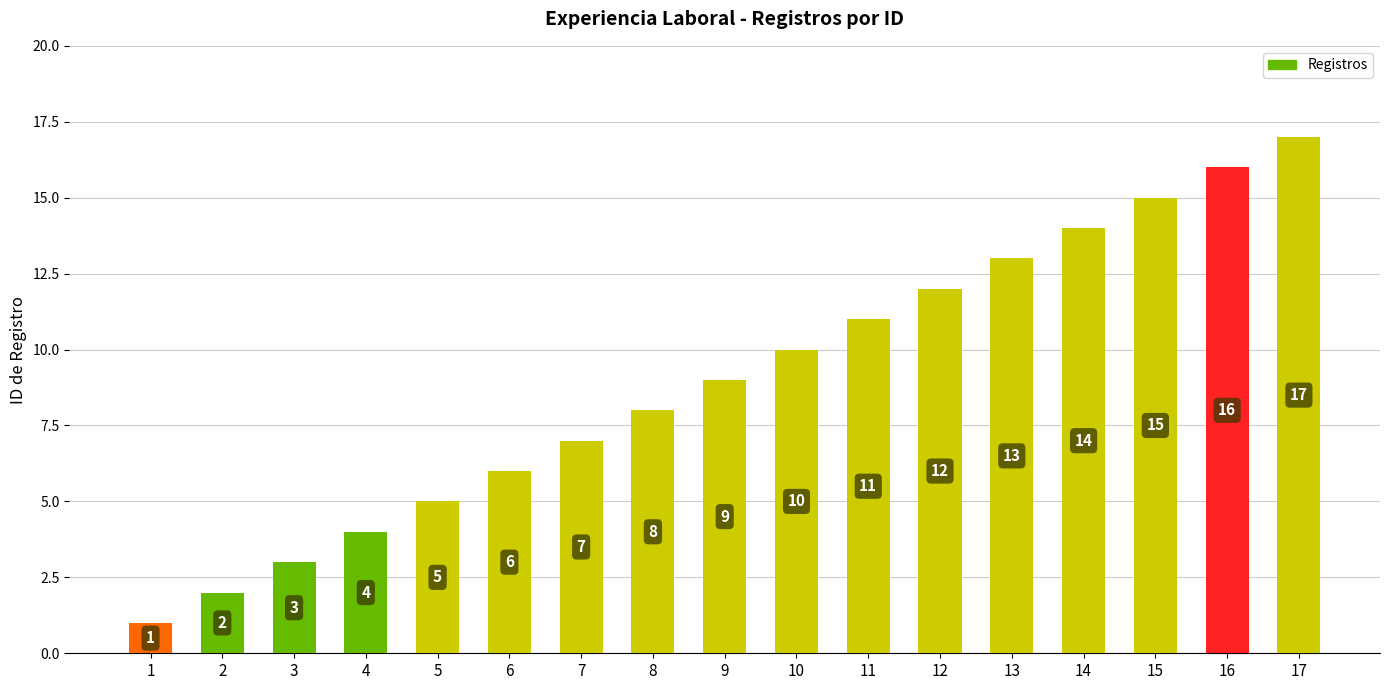

How many values are below 9?

8